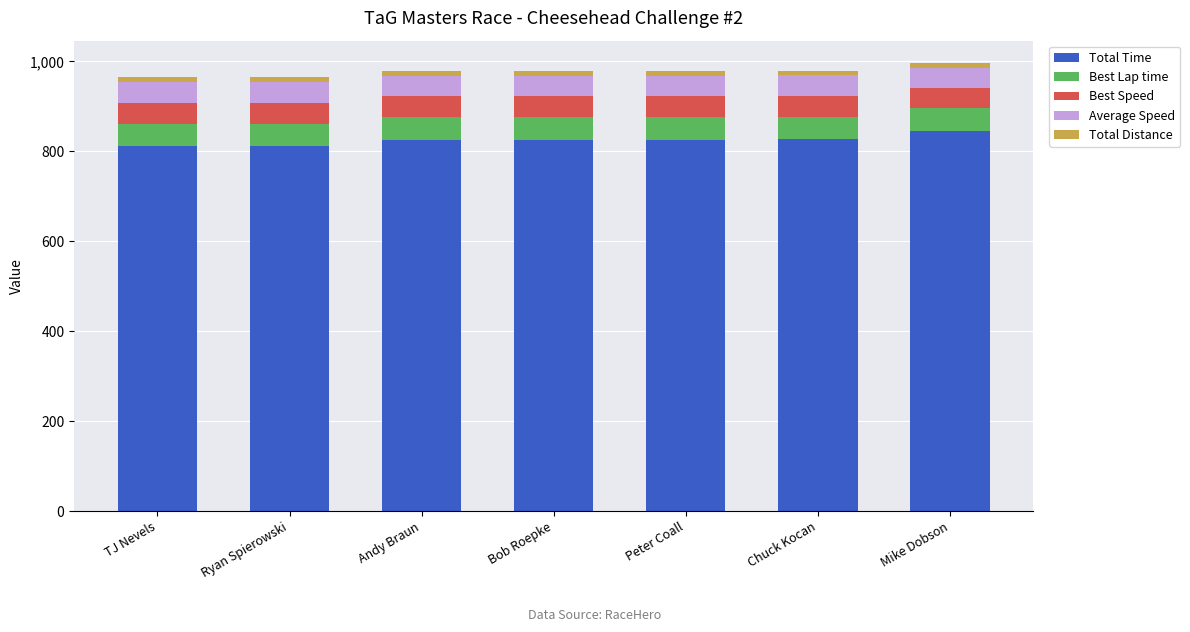

What is the maximum value for Total Time?

844.6